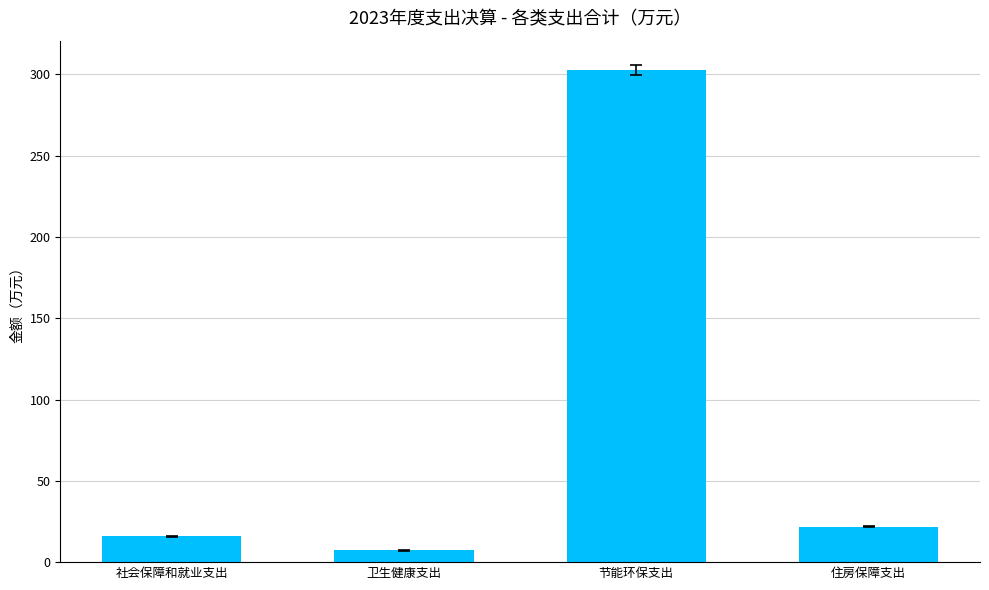

At which label does the data first exceed 21?

节能环保支出